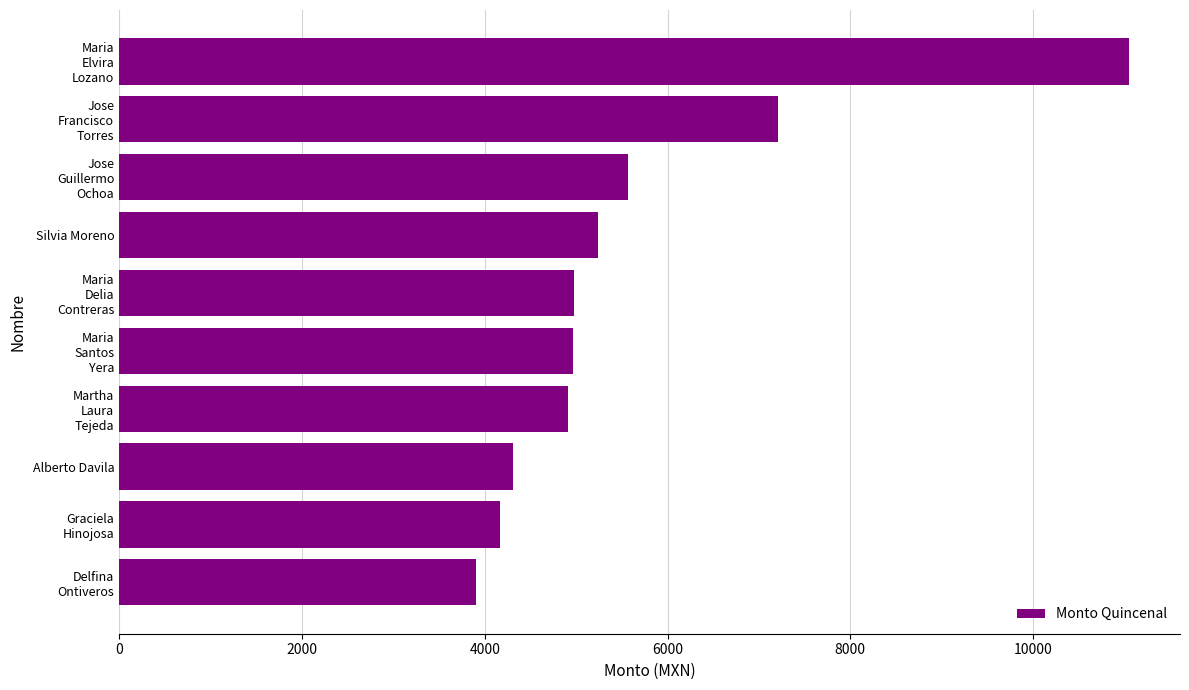

The value at Alberto Davila is 2093.4. True or false?

False